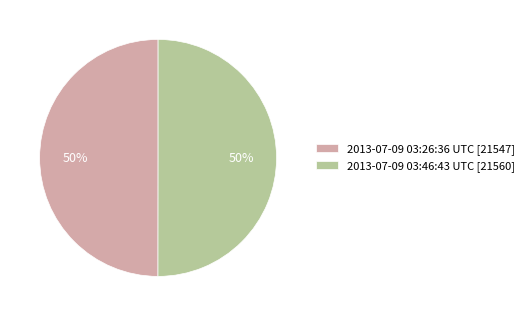

Do 2013-07-09 03:26:36 UTC and 2013-07-09 03:46:43 UTC together represent more than half of the pie?

Yes